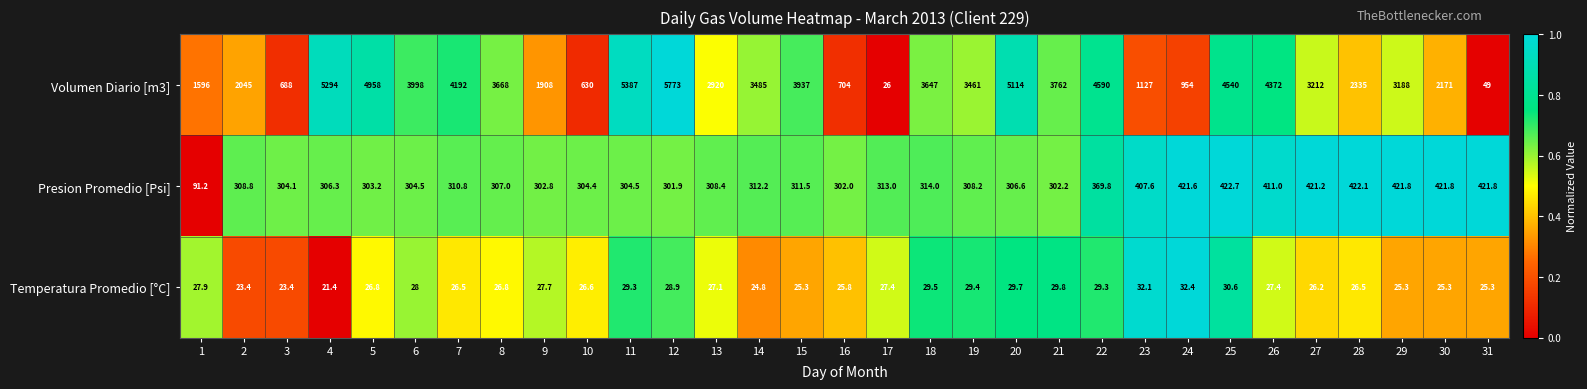

What is the average value of the Volumen Diario [m3] series?

3023.6